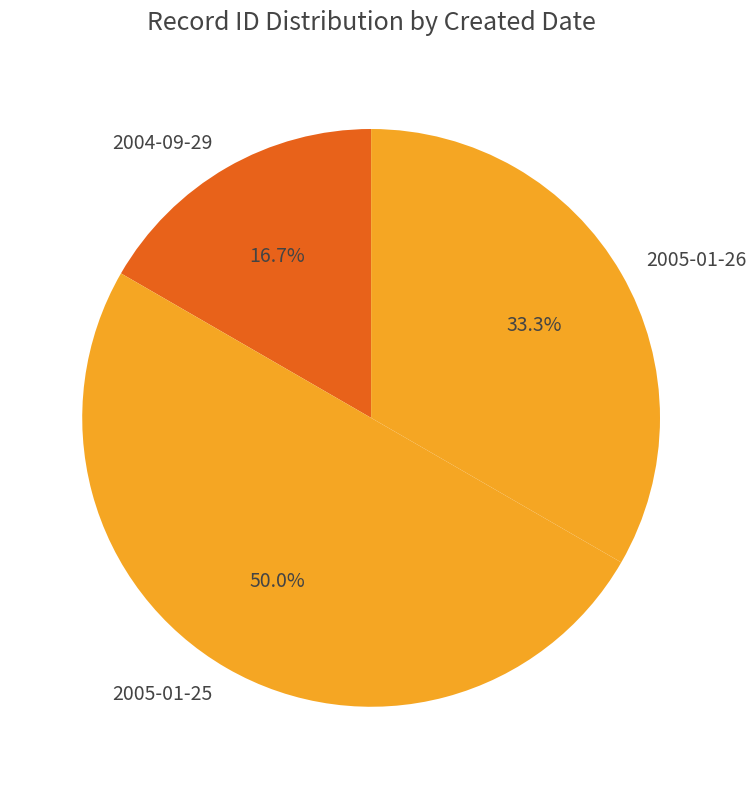

How much of the chart is everything except 2004-09-29?

83.3%